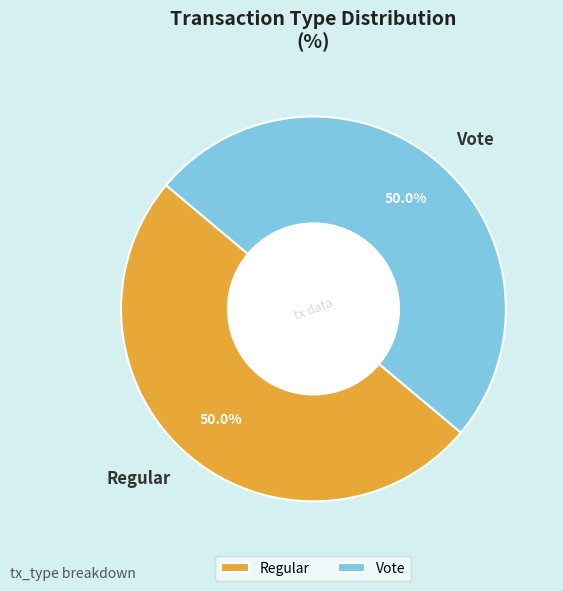

What is the ratio of the value at Vote to the value at Regular?

1.0